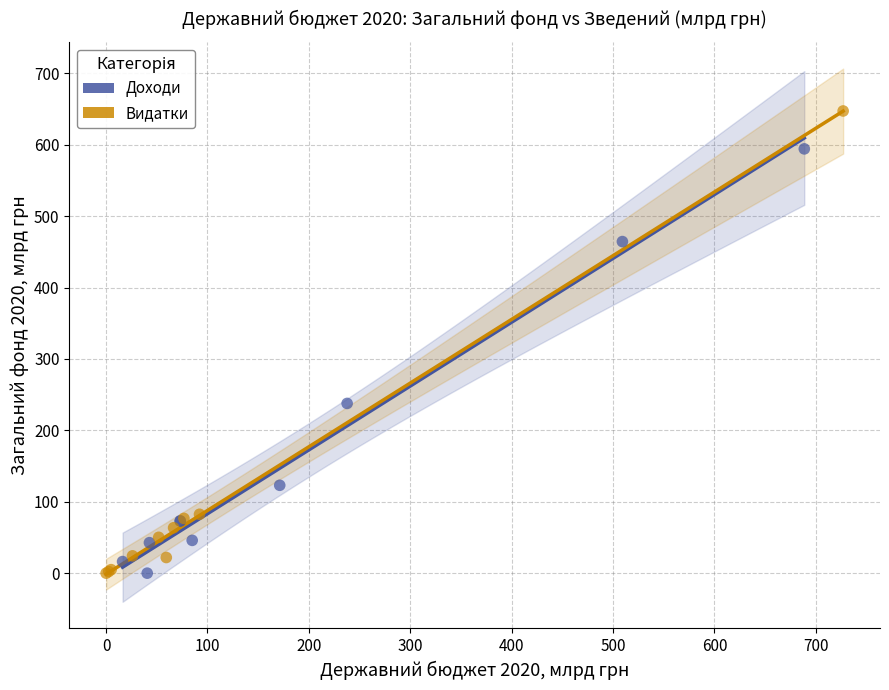

Which series reaches the maximum Y coordinate?

Видатки